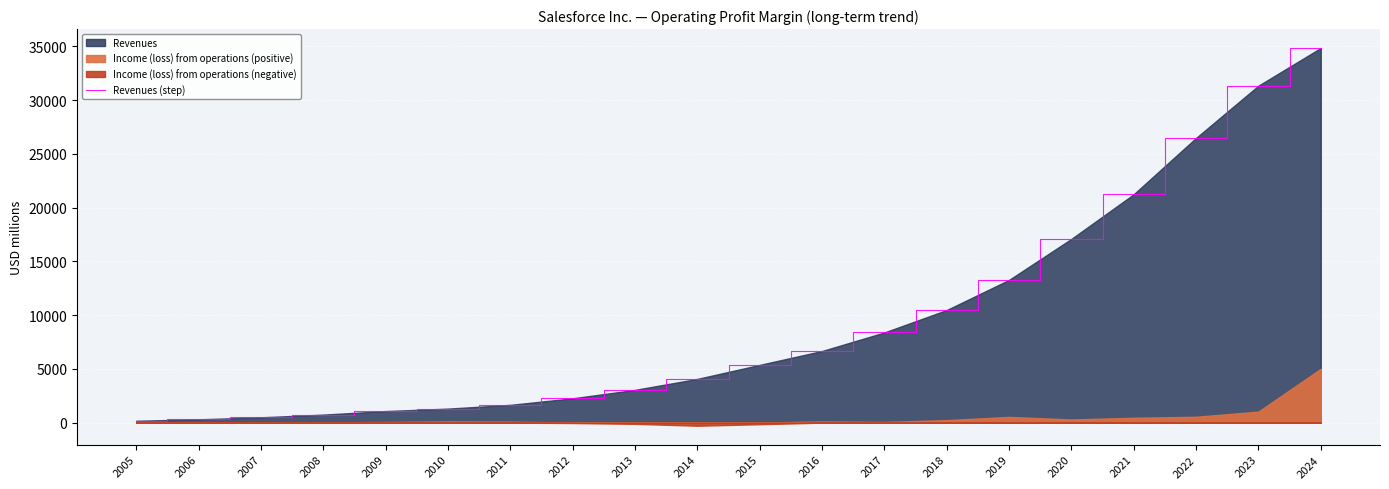

What is the difference between the second highest and second lowest values?

31042